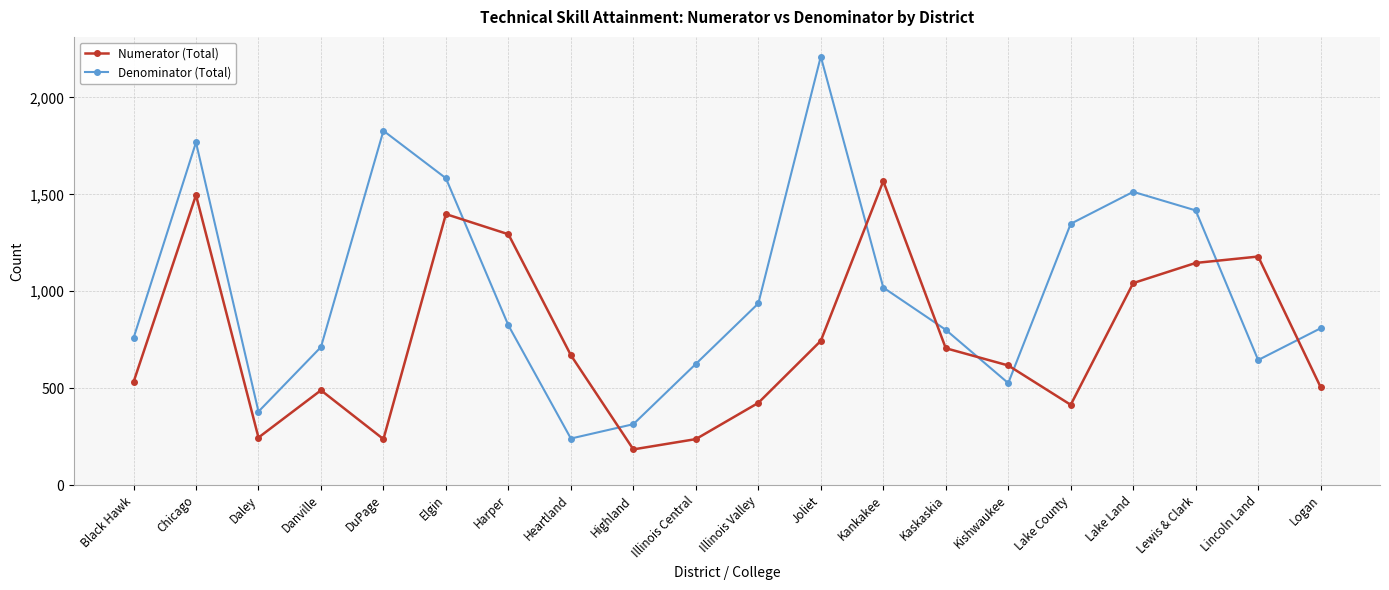

What is the average value of the Numerator (Total) series?

756